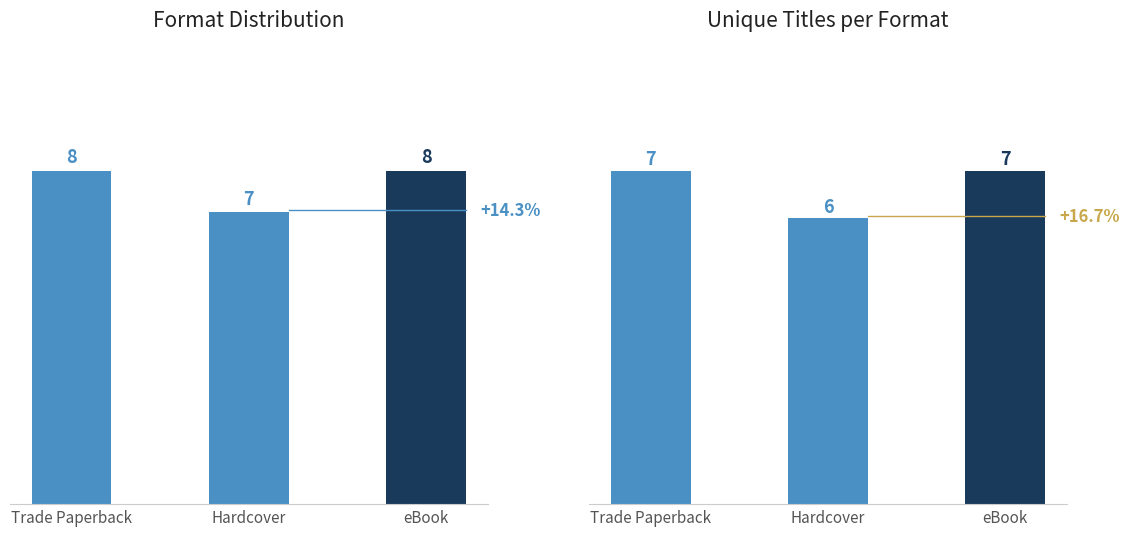

What is the total value across all series at Trade Paperback?

15